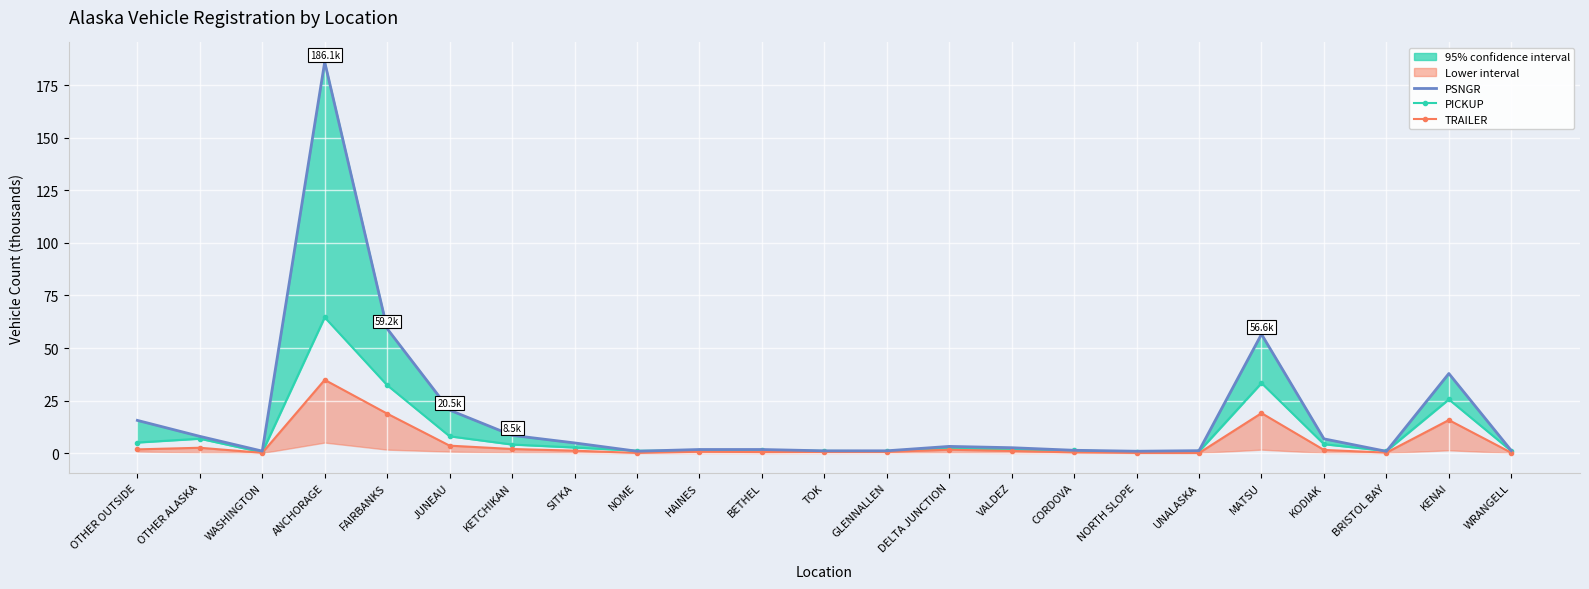

At which category is the sum across all series the highest?

ANCHORAGE